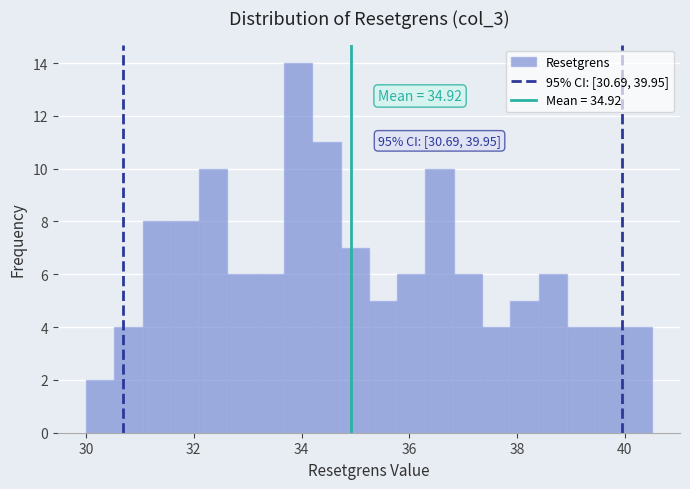

Read against the x-axis, roughly where is the centre of the tallest bar?

34.0